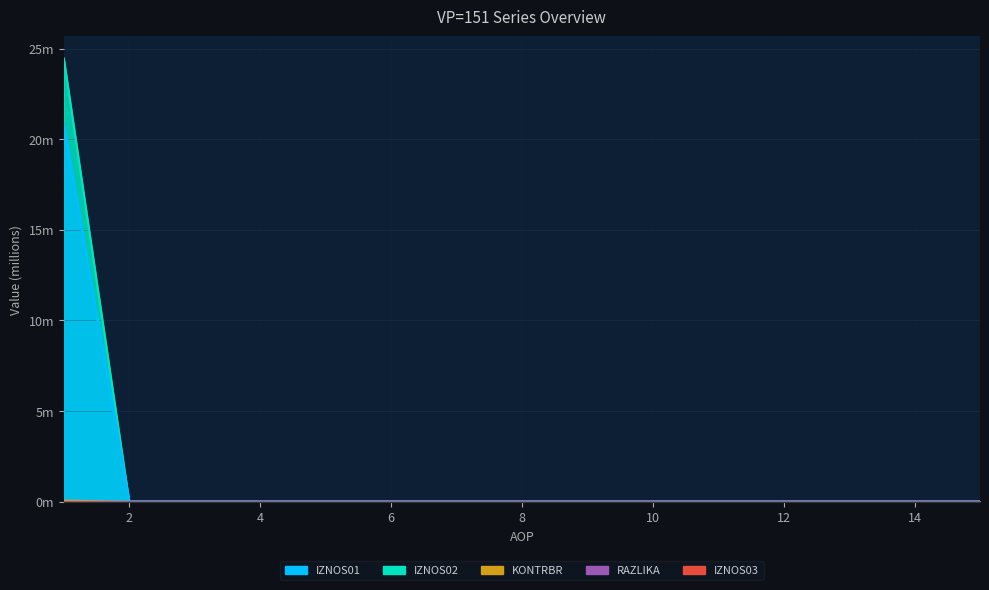

Which category has the lowest value in the IZNOS01 series?

2